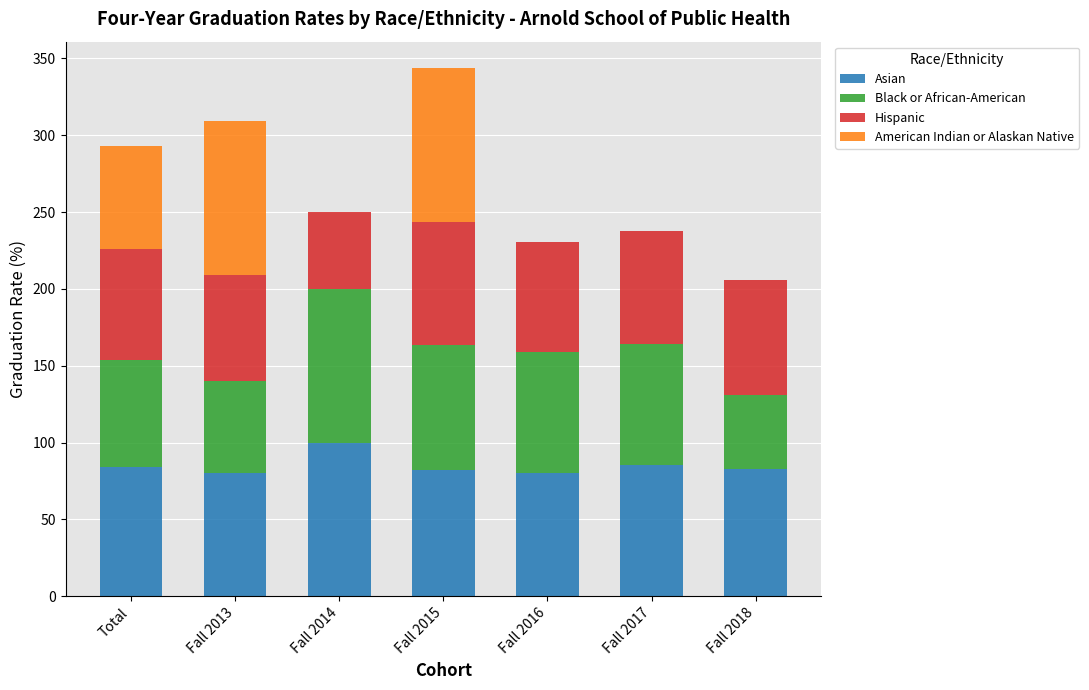

At which category is the sum across all series the highest?

Fall 2015